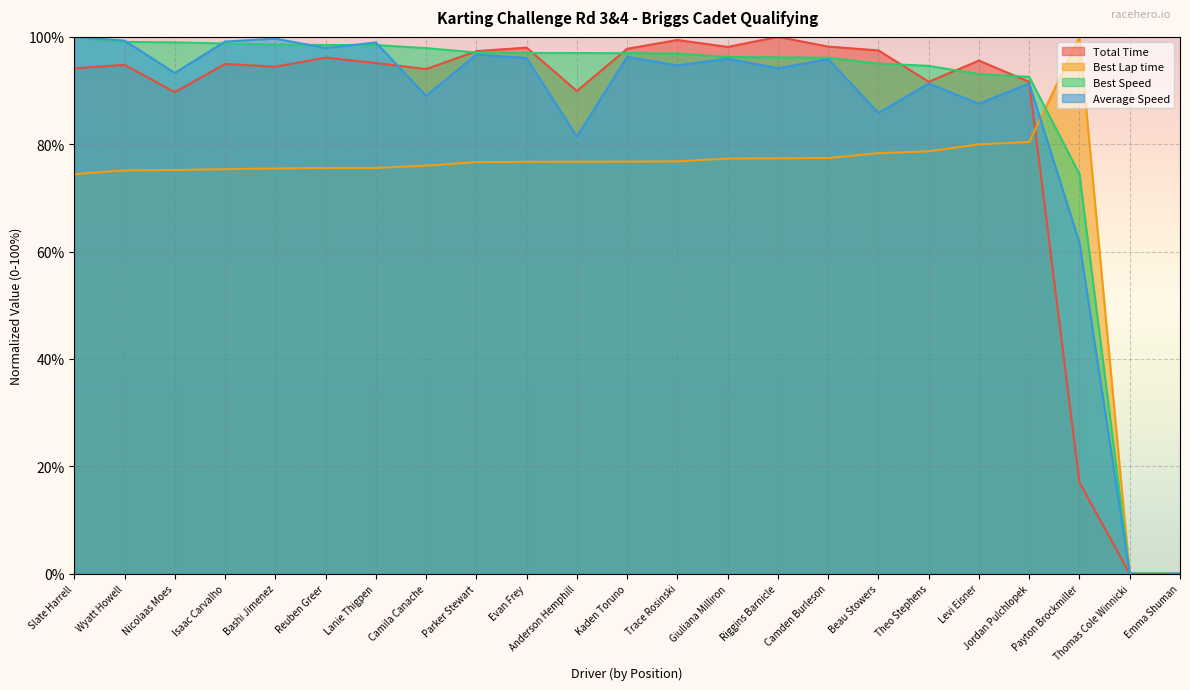

At which label does Best Speed first exceed 96?

Slate Harrell